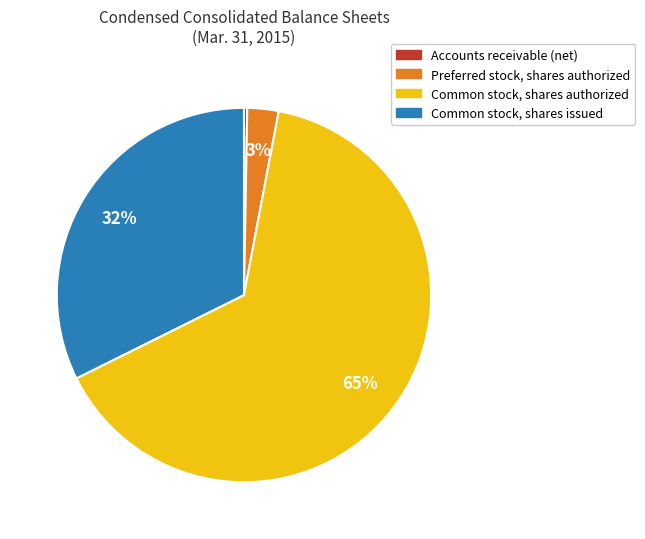

Which slice is the largest?

Common stock, shares authorized